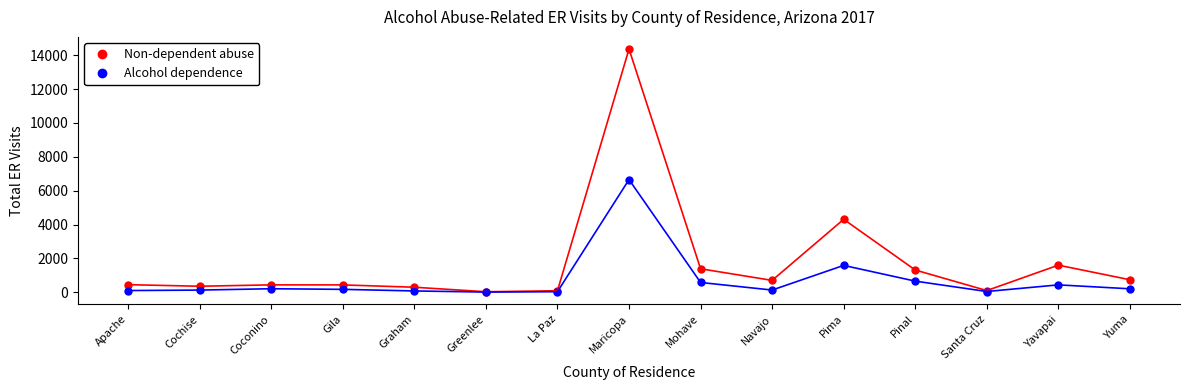

At which category does the chart reach its peak across all series?

Maricopa